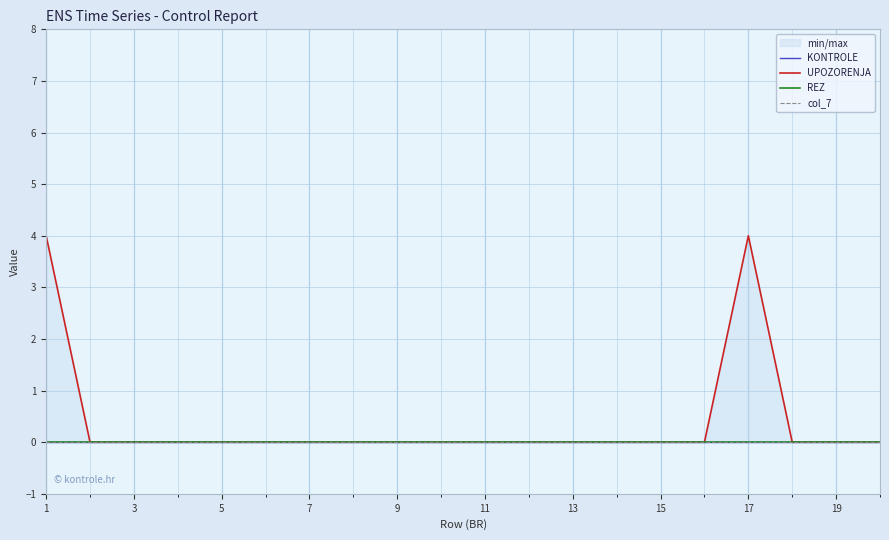

Where is col_7 nearest to the value 0?

1